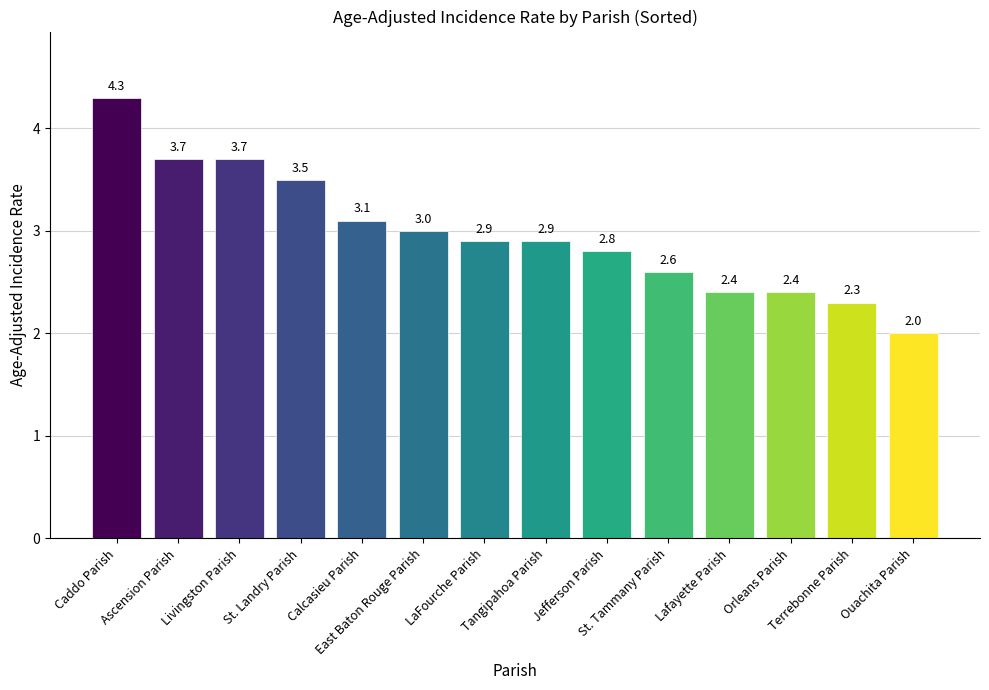

Approximately how many times larger is the value at Ascension Parish compared to Calcasieu Parish?

1.2